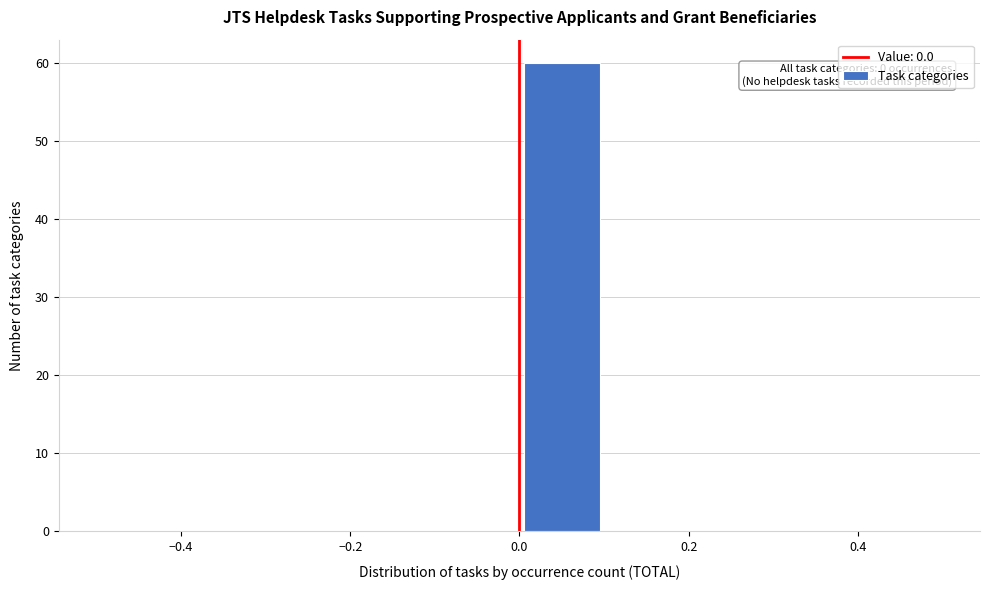

Which range on the x-axis has the tallest bar?

0.0 to 0.1